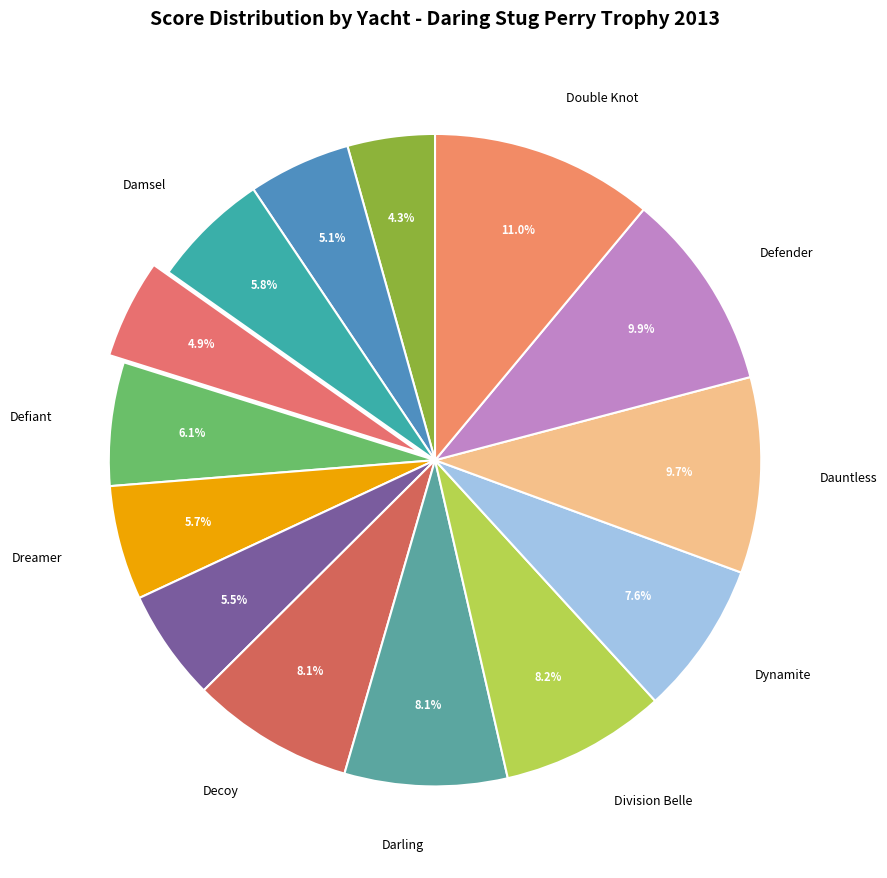

How many segments does this pie chart have?

14